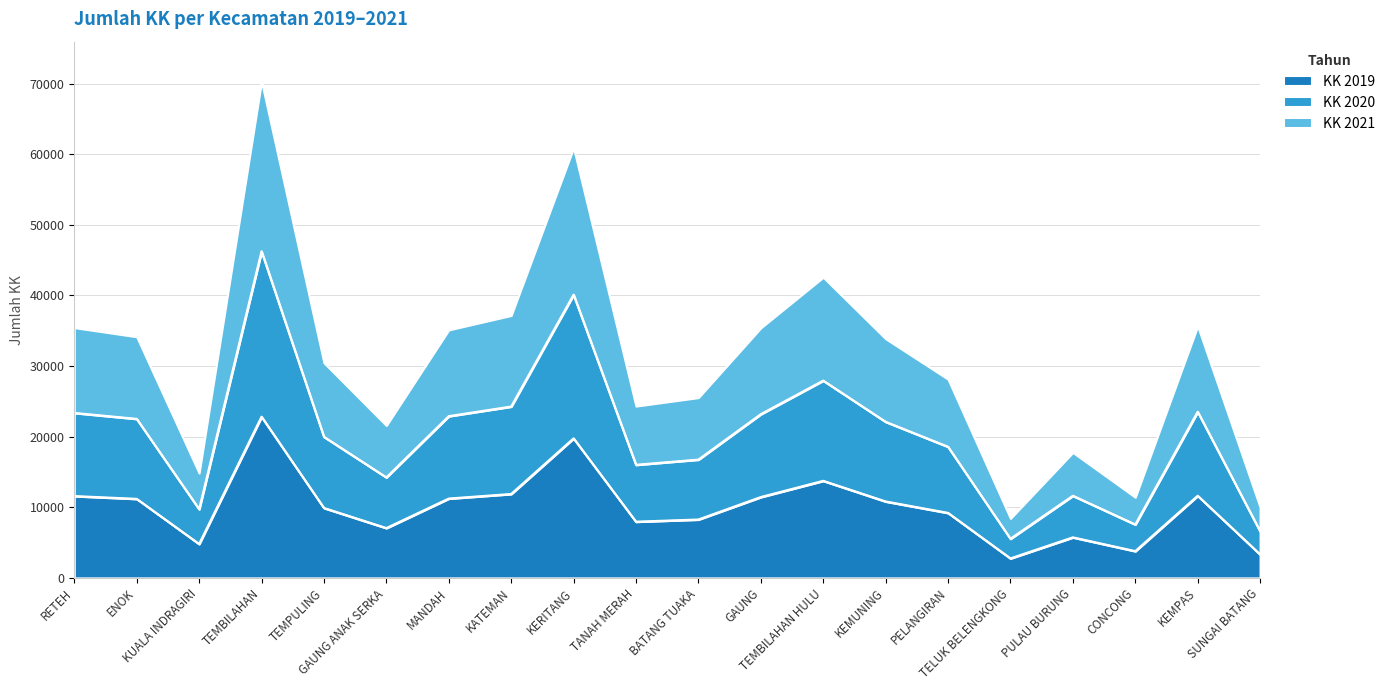

How many data points in KK 2019 are less than 10827?

10